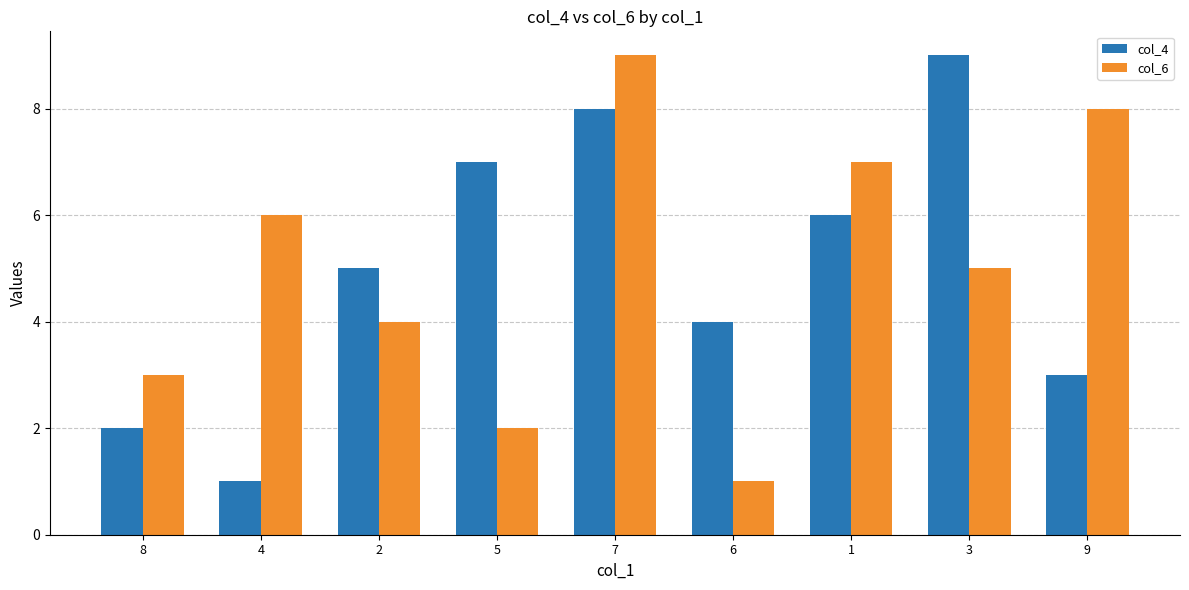

Reading left to right, what are all the values shown in this chart?

col_4: 8=2	4=1	2=5	5=7	7=8	6=4	1=6	3=9	9=3
col_6: 8=3	4=6	2=4	5=2	7=9	6=1	1=7	3=5	9=8